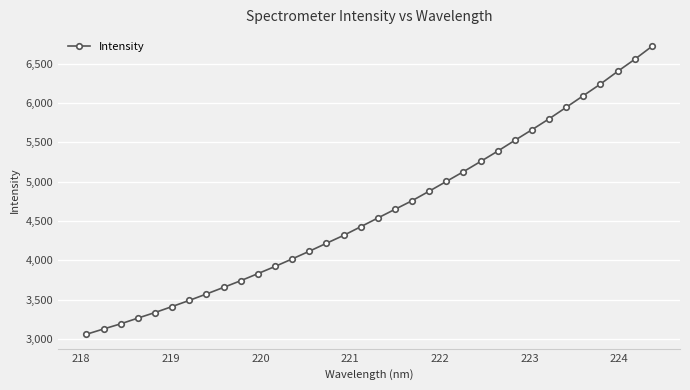

What is the smallest value displayed?

3061.5